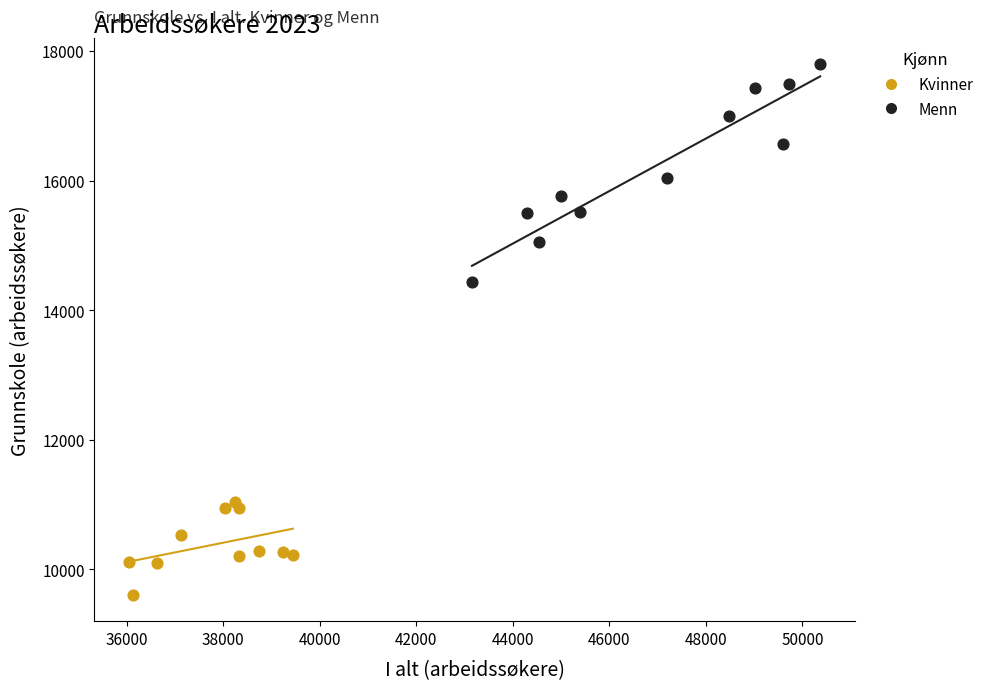

Which series reaches the maximum Y coordinate?

Menn